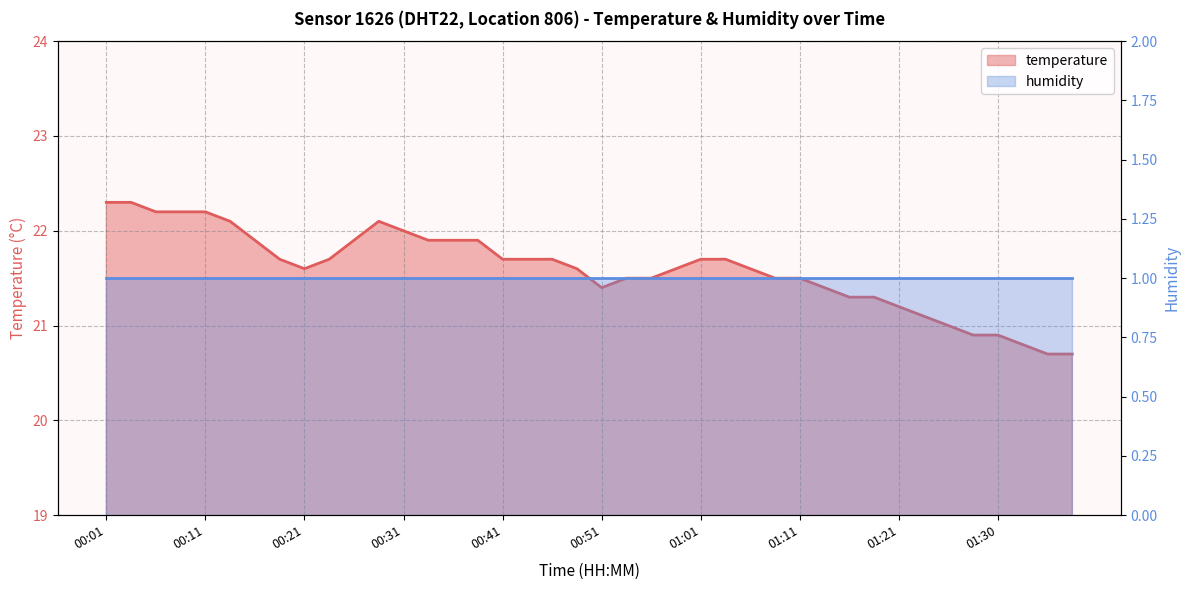

Rank the categories by value from lowest to highest.

01:35, 01:38, 01:33, 01:28, 01:30, 01:26, 01:23, 01:21, 01:16, 01:18, 00:51, 01:13, 00:53, 00:56, 01:08, 01:11, 00:21, 00:48, 00:58, 01:06, 00:19, 00:24, 00:41, 00:43, 00:46, 01:01, 01:03, 00:16, 00:26, 00:33, 00:36, 00:38, 00:31, 00:14, 00:28, 00:06, 00:09, 00:11, 00:01, 00:04